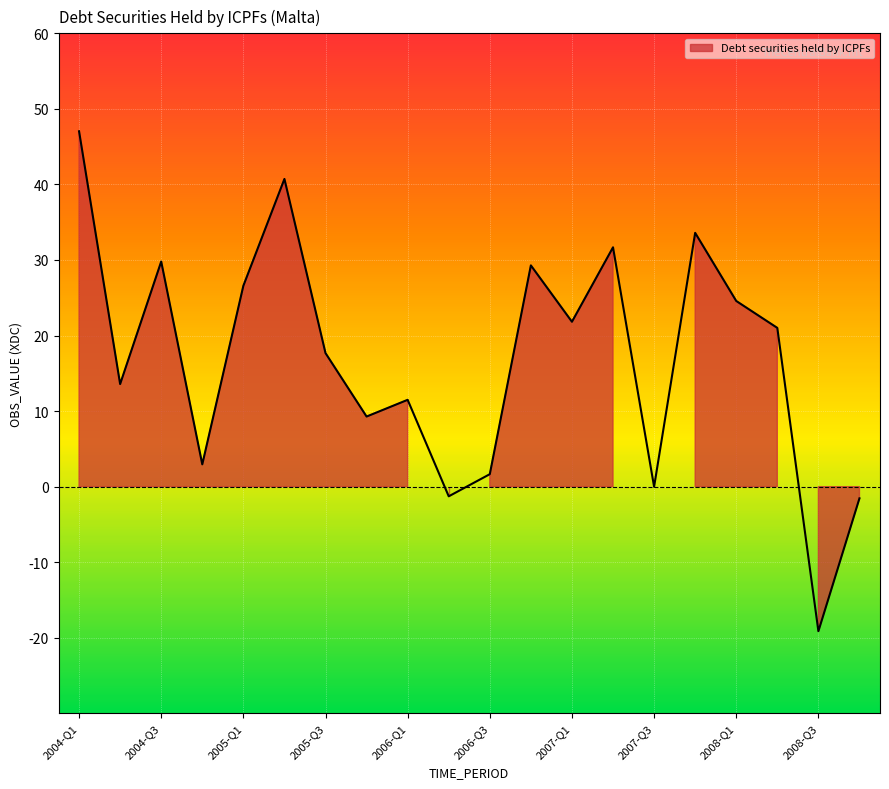

What is the difference between the maximum and minimum values?

66.2